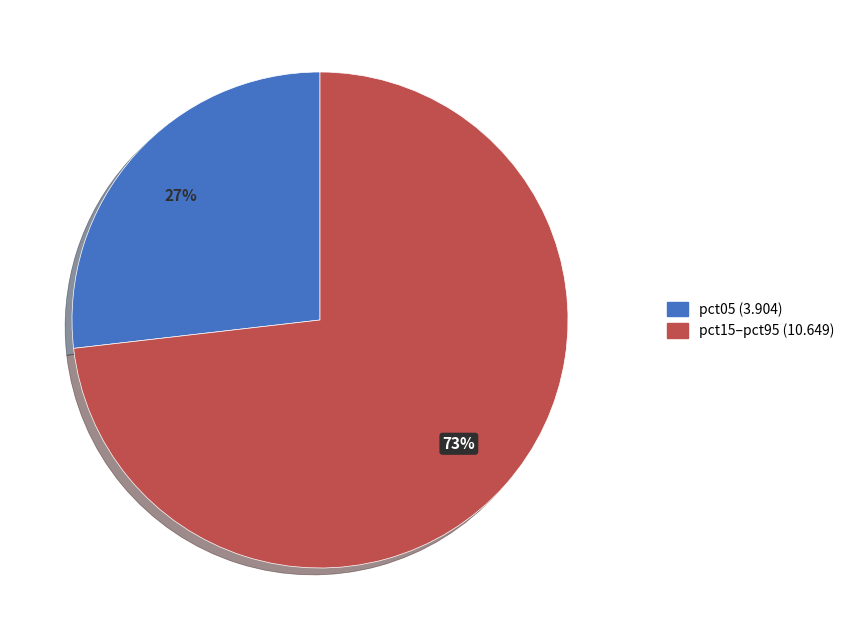

Is there any slice that represents more than half of the pie?

Yes